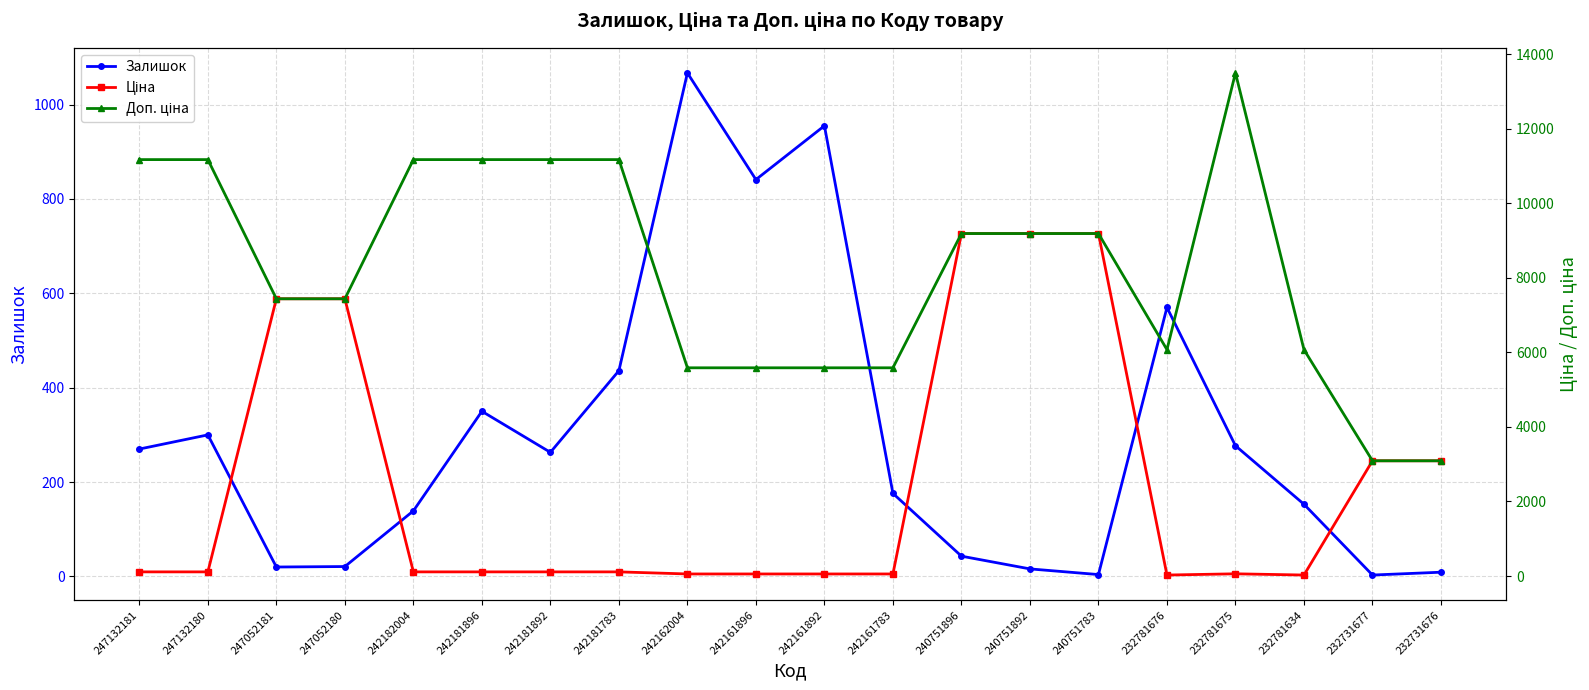

How many series are shown in this chart?

3